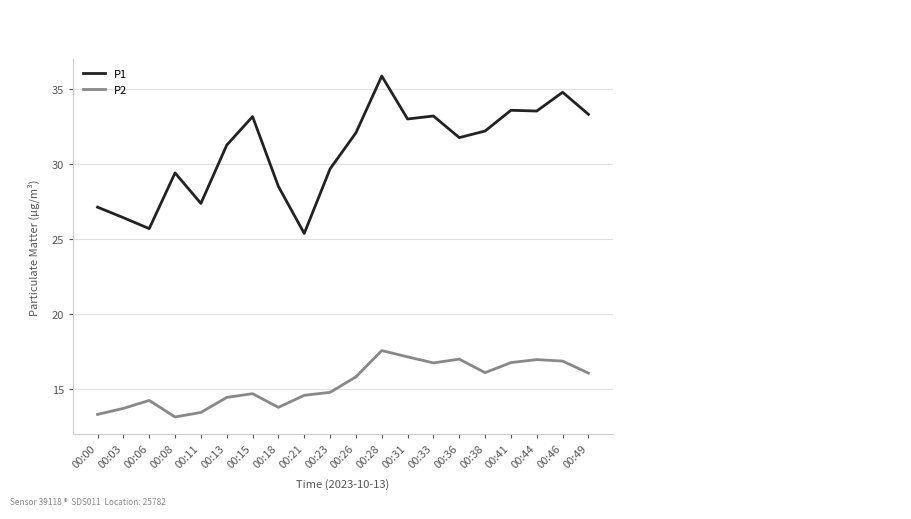

The P1 series shows 58.5 at 00:28. True or false?

False